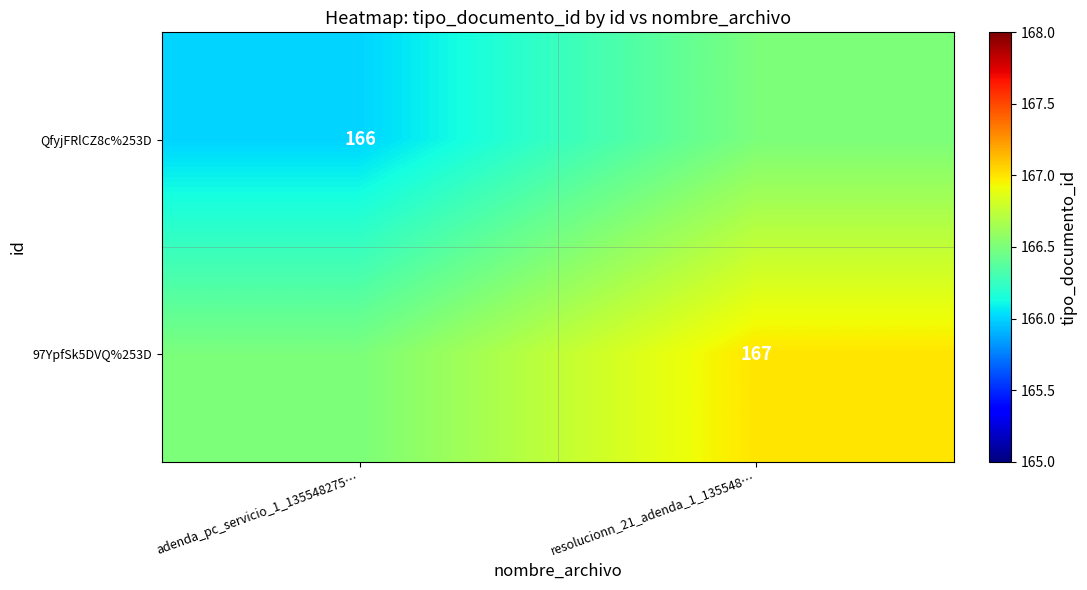

True or false: 97YpfSk5DVQ%253D has a value of 45.4 at resolucionn_21_adenda_1_135548….

False